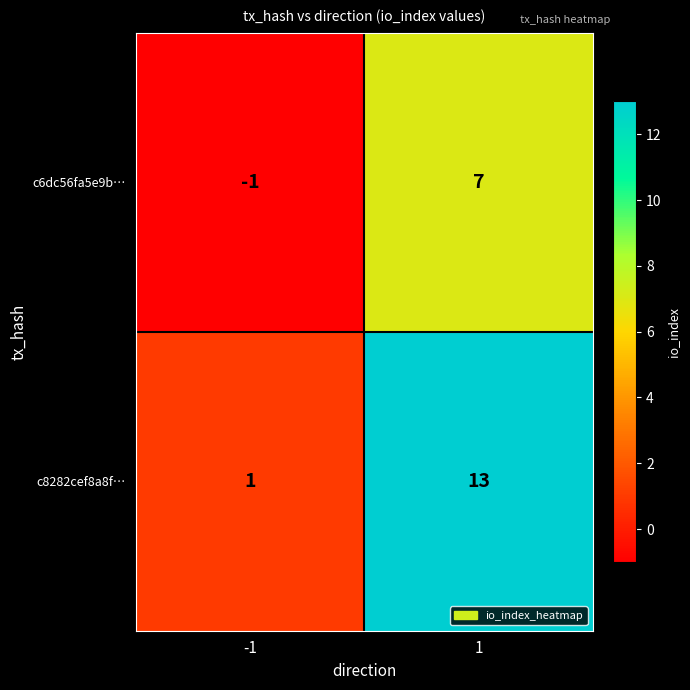

What is the average value of the c8282cef8a8f… series?

7